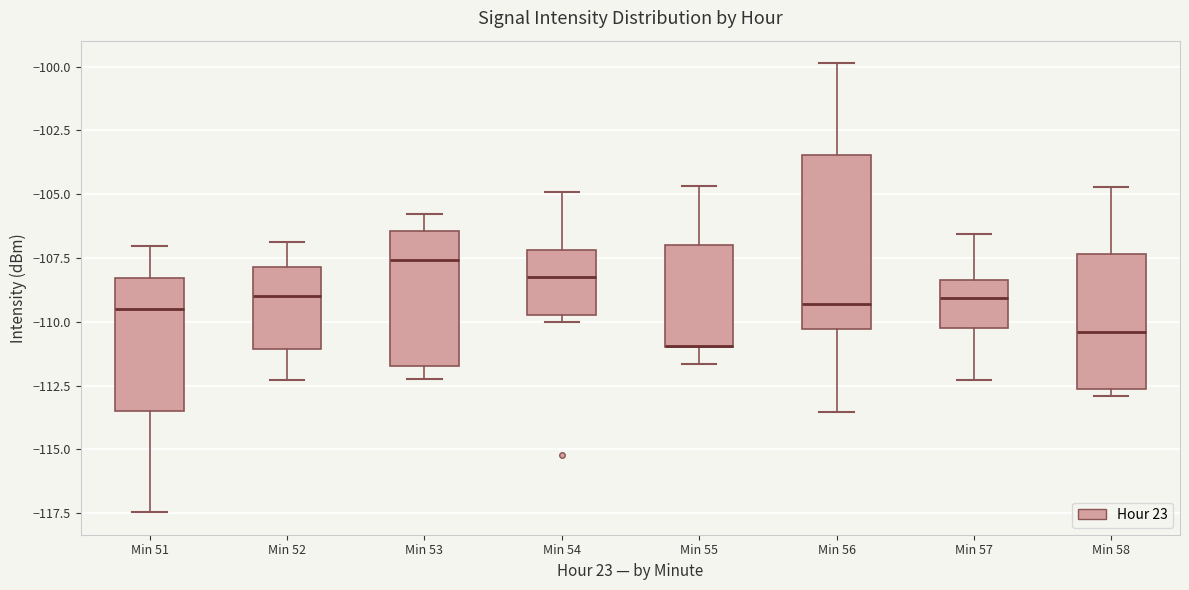

Reading left to right, transcribe this box plot: for each box, give where its median line is, the range the box spans, and where its two whiskers end, as read against the y-axis. The values are not printed on the chart, so give them approximately, as read against the axis.

Min 51: median -109.5, box -113.5 to -108.5, whiskers -117.5 to -107.0
Min 52: median -109.0, box -111.0 to -108.0, whiskers -112.5 to -107.0
Min 53: median -107.5, box -112.0 to -106.5, whiskers -112.0 (just below the box's lower edge) to -106.0
Min 54: median -108.5, box -109.5 to -107.0, whiskers -110.0 to -105.0
Min 55: median -111.0 (drawn on the box's lower edge), box -111.0 to -107.0, whiskers -111.5 to -104.5
Min 56: median -109.5, box -110.5 to -103.5, whiskers -113.5 to -100.0
Min 57: median -109.0, box -110.5 to -108.5, whiskers -112.5 to -106.5
Min 58: median -110.5, box -112.5 to -107.5, whiskers -113.0 to -104.5